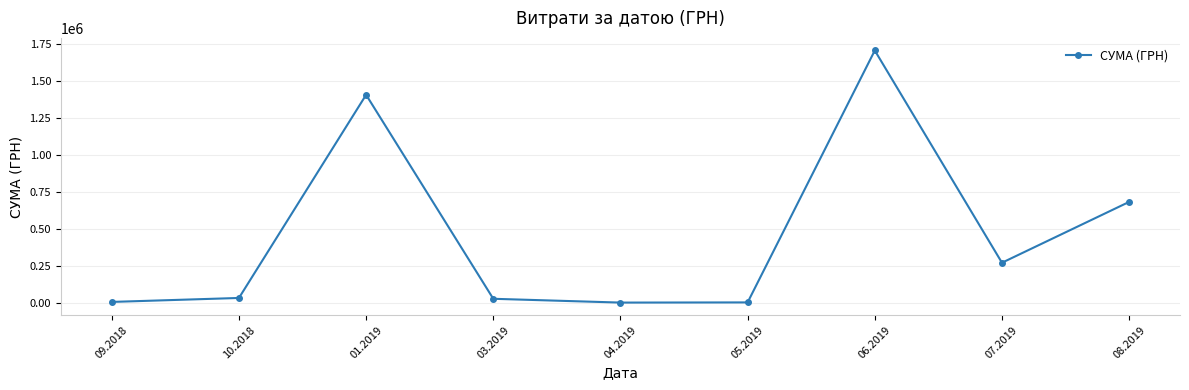

Where is the first local maximum?

01.2019